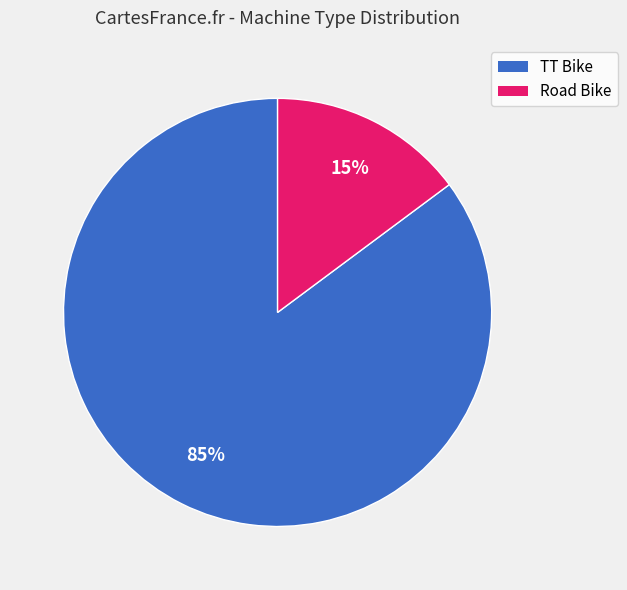

What is the largest slice in the pie chart?

TT Bike